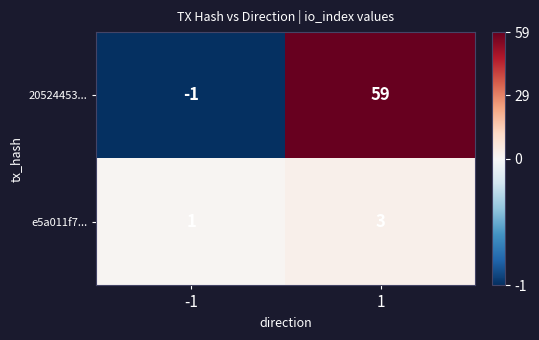

Rank the series by their average value, from lowest to highest.

e5a011f7..., 20524453...